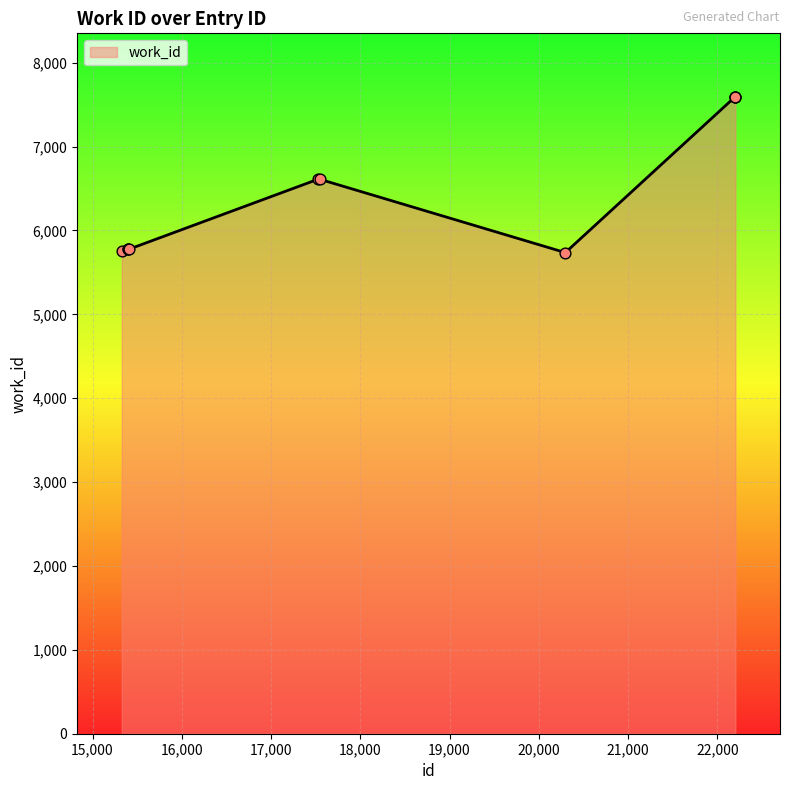

What is the maximum value shown in the chart?

7591